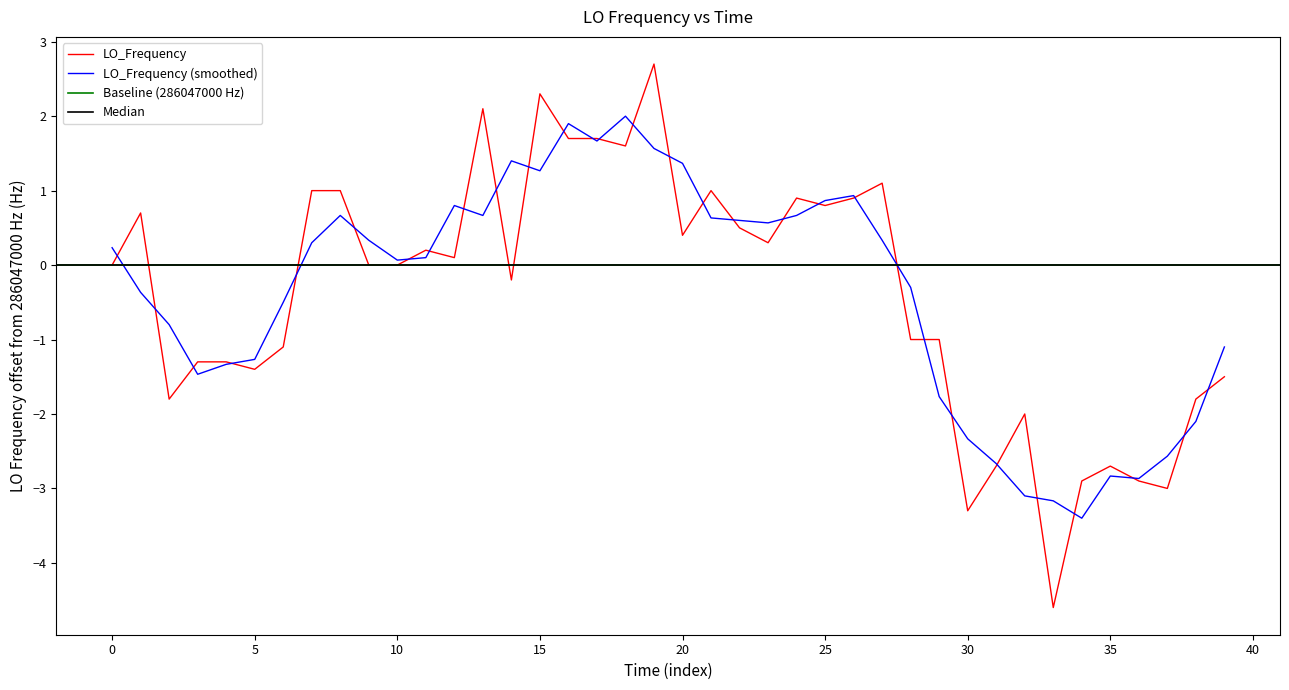

True or false: there are more than 1 points higher than both neighbors.

True